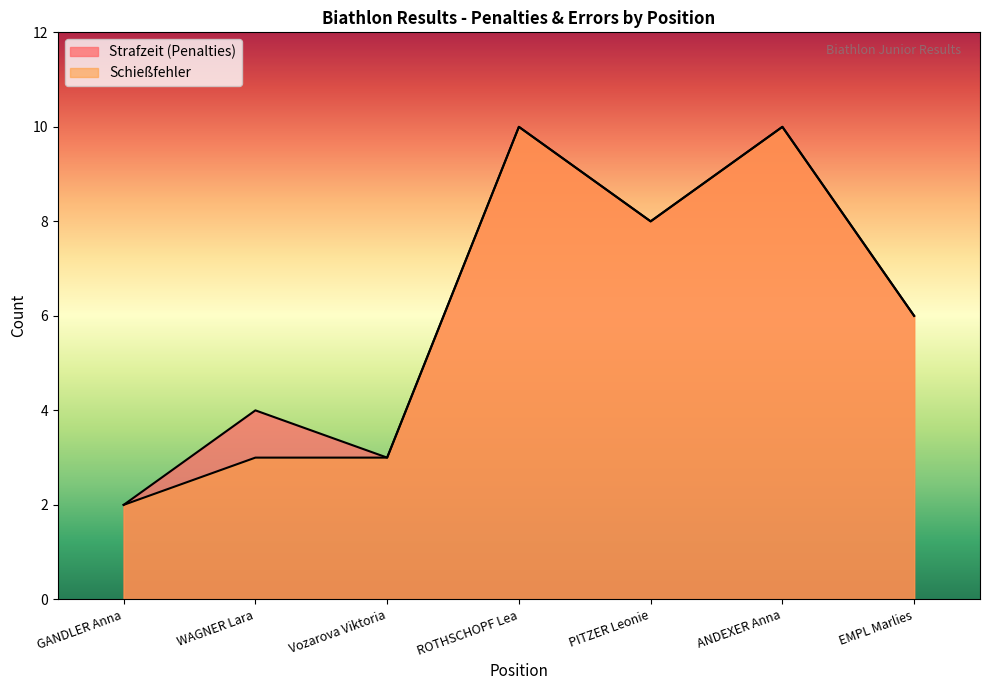

What are all the series names shown in the legend?

Strafzeit (Penalties), Schießfehler